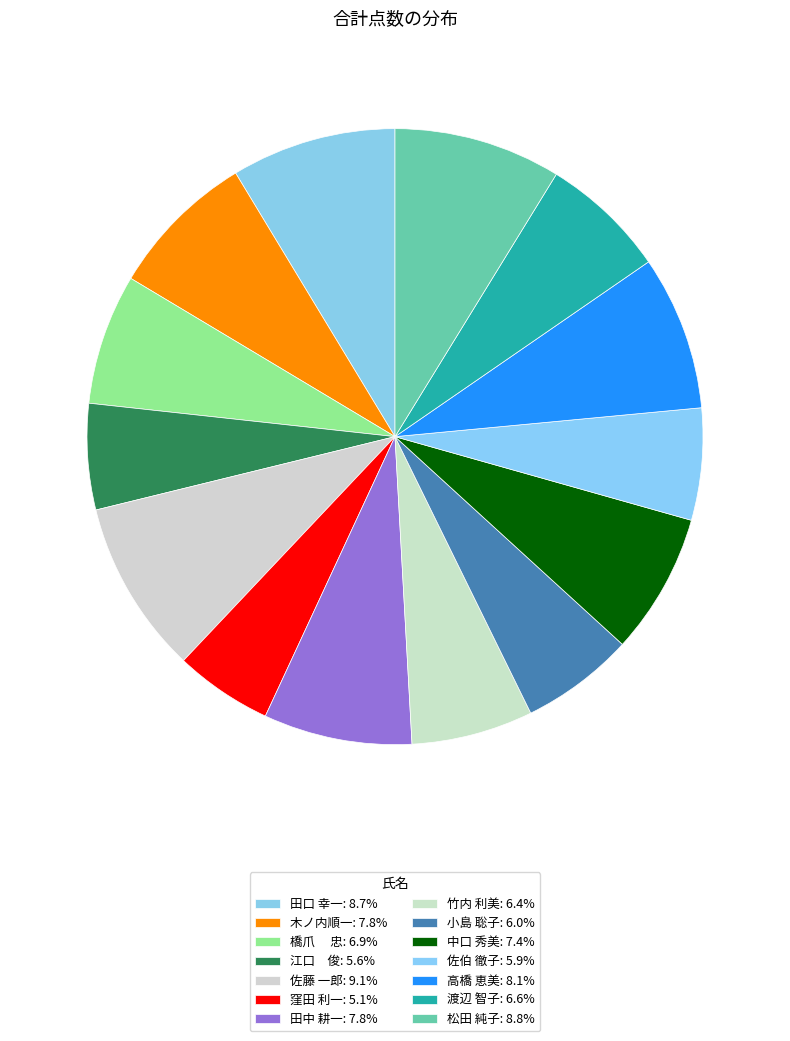

What percentage is the 佐伯 徹子 slice, to the nearest percent?

6%